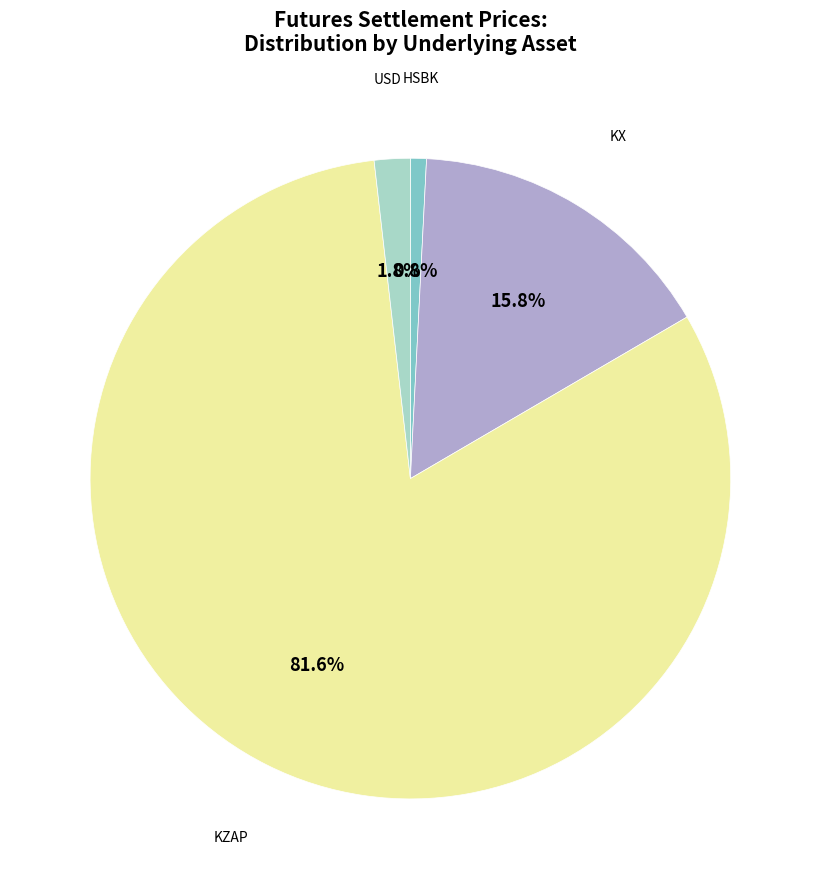

Which slice is the smallest?

HSBK